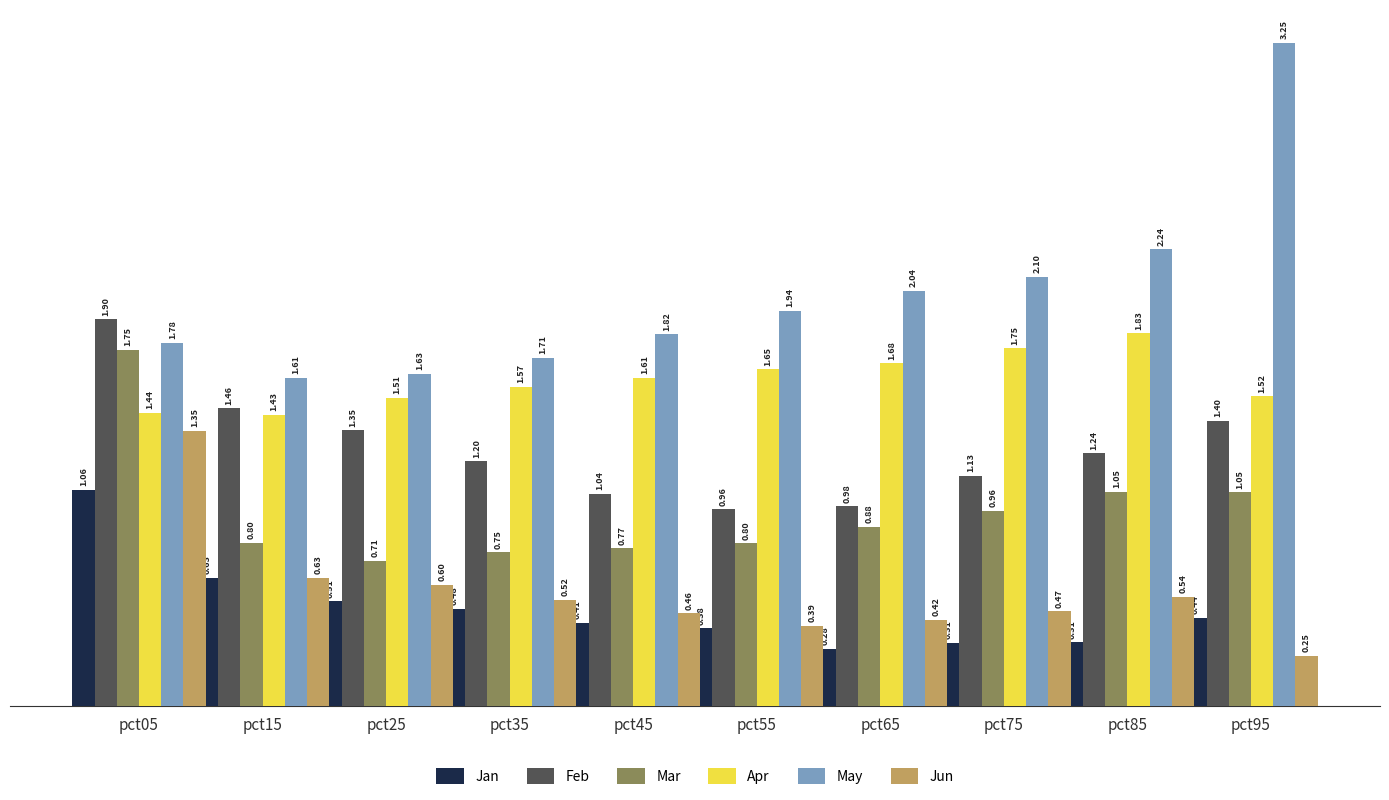

Which series has the largest range (max minus min)?

May